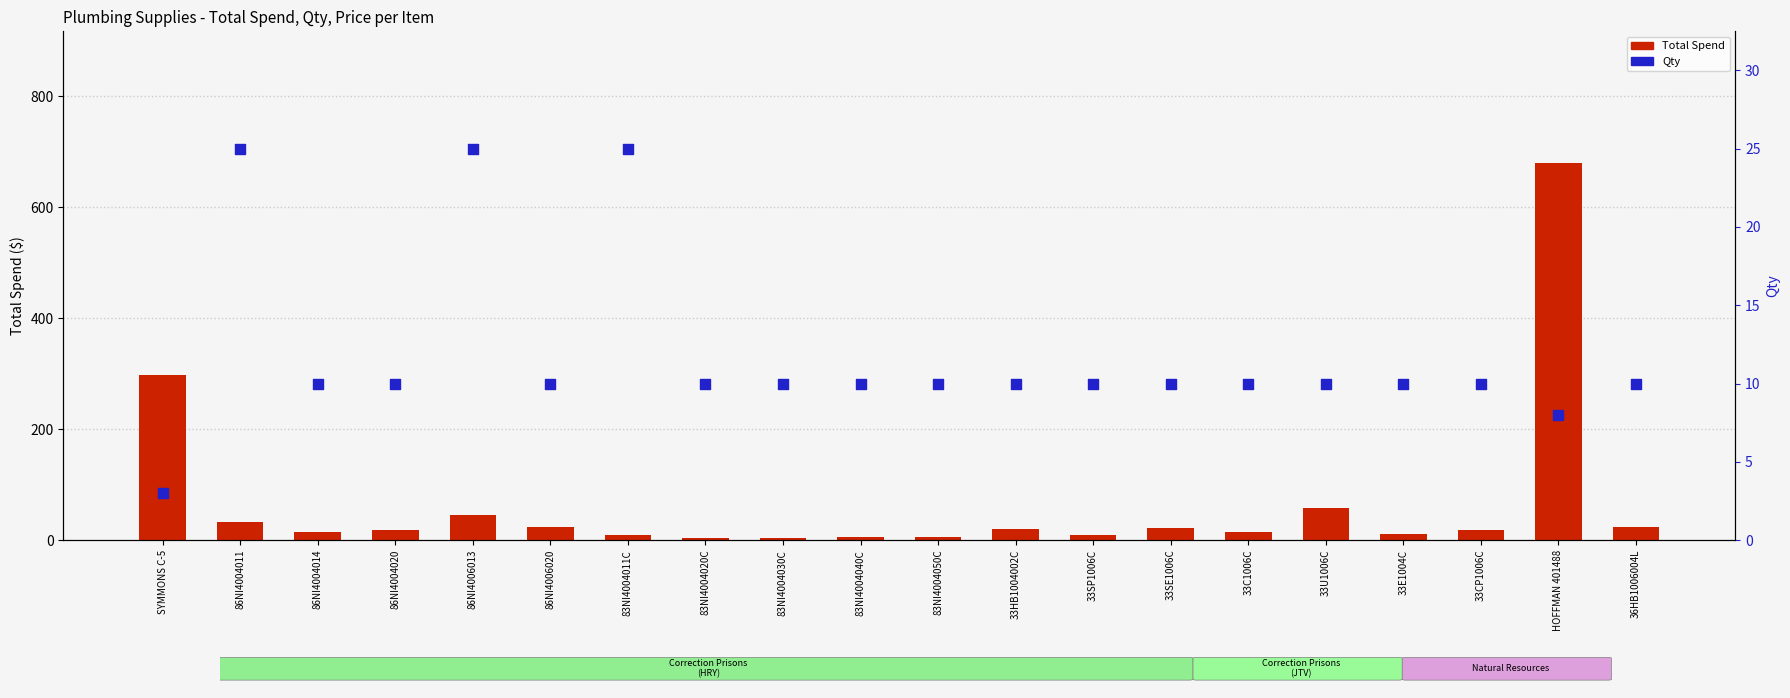

What are all the series names shown in the legend?

Total Spend, Qty